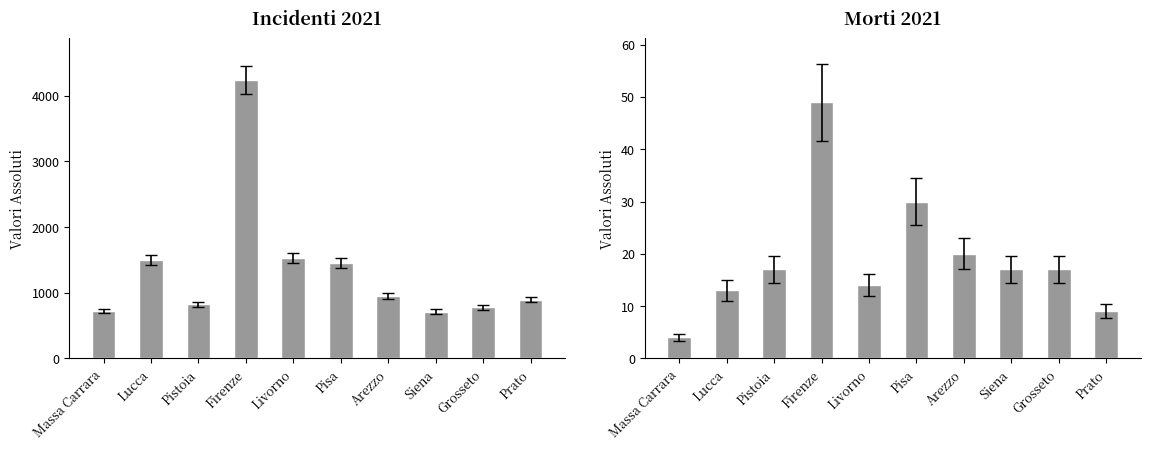

Which series has the largest range (max minus min)?

Incidenti 2021